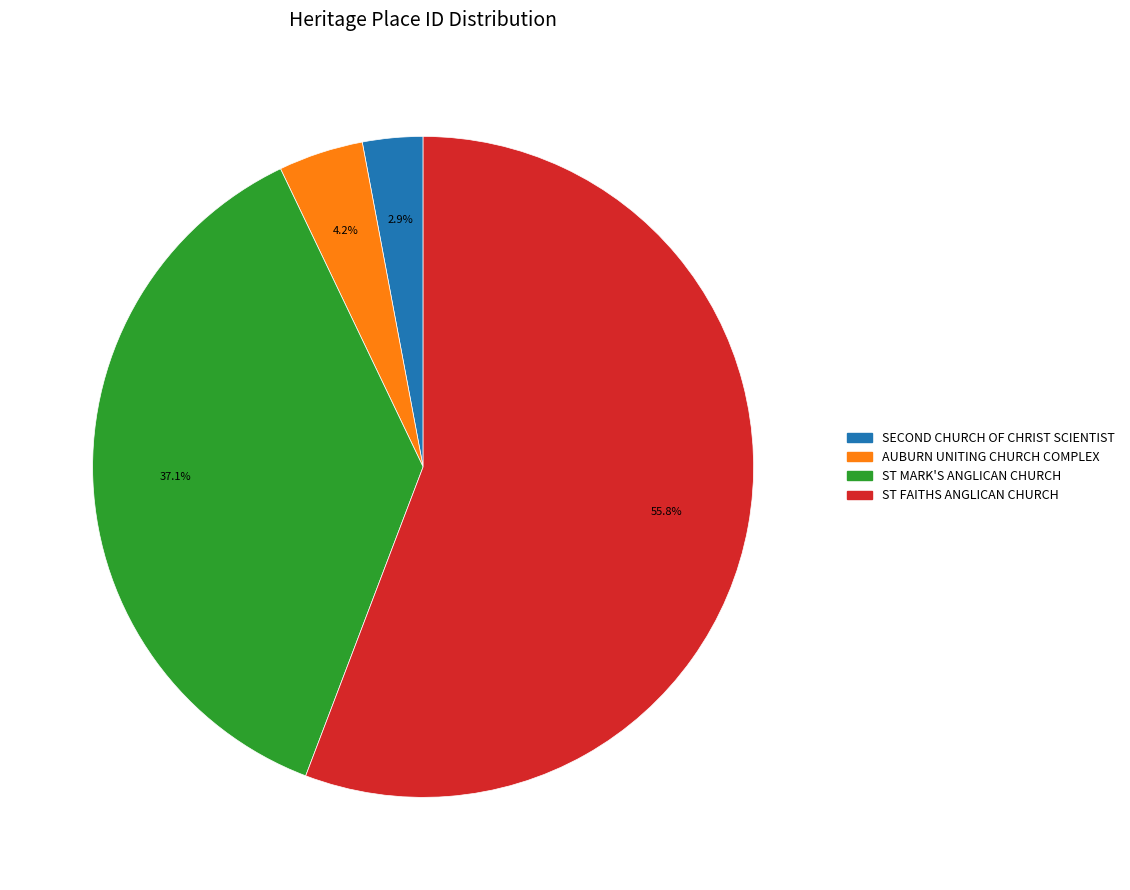

How many slices are in this pie chart?

4